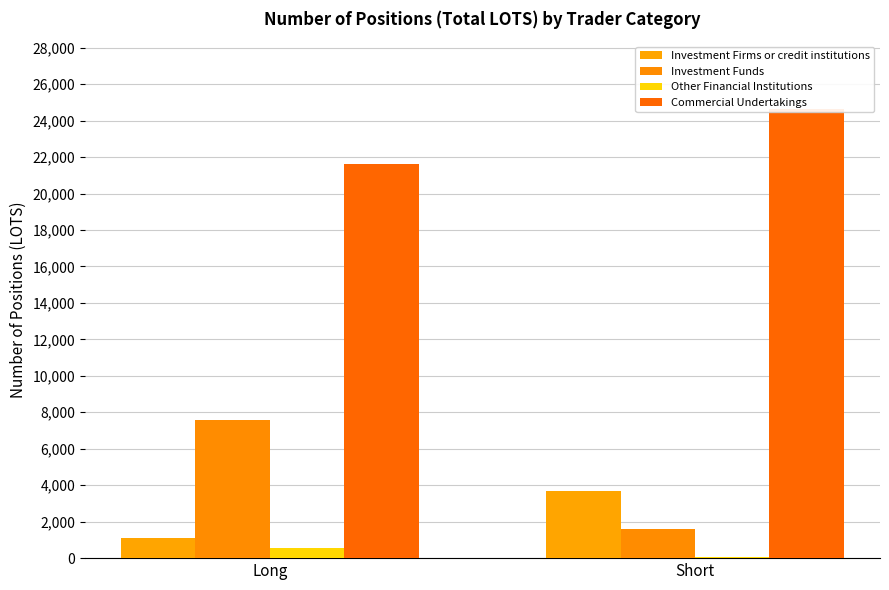

How many bars are there in each group?

4